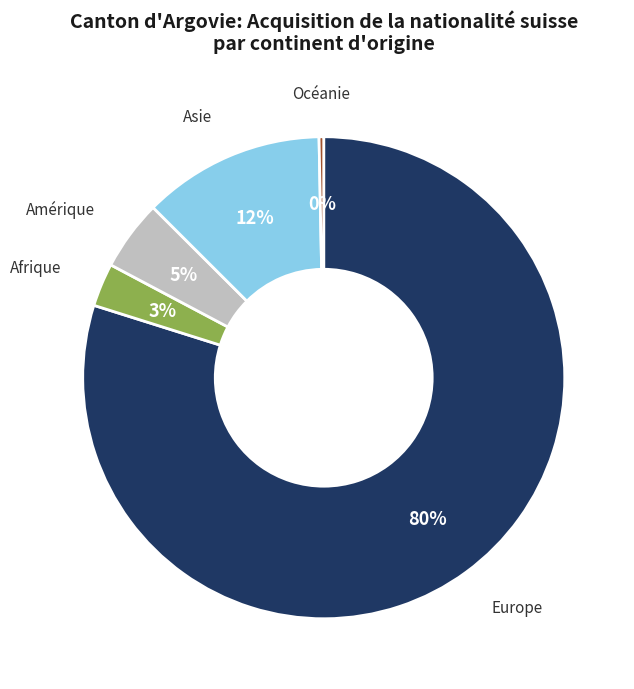

To the nearest percent, what is the average slice percentage?

20%